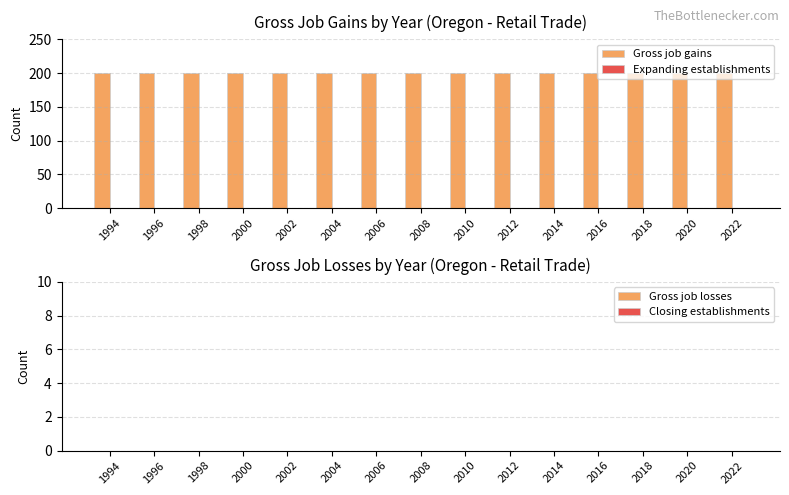

Which series changed the most between 2010 and 2022?

Gross job gains